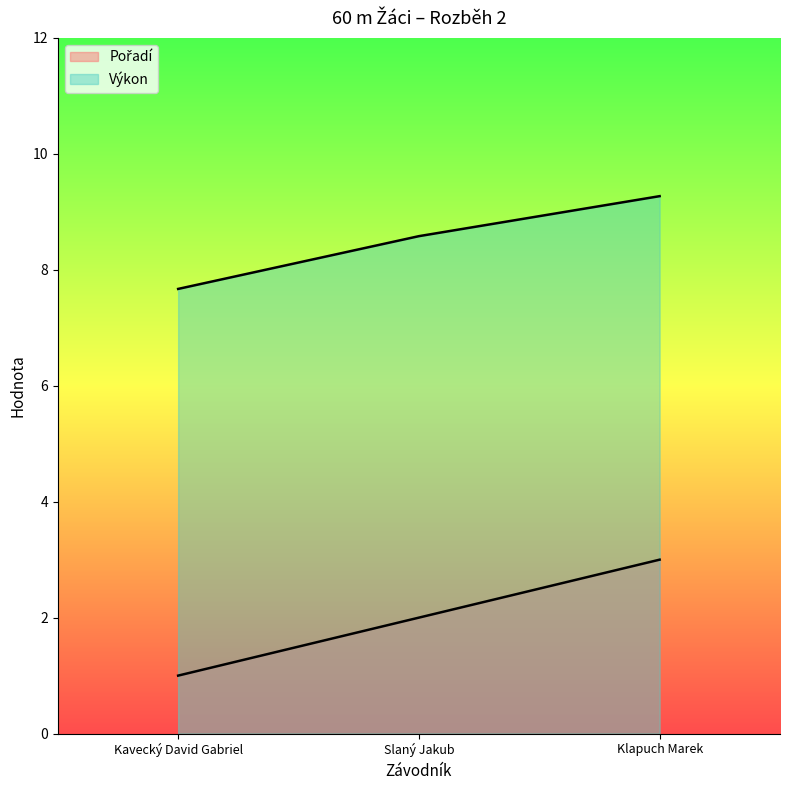

Which series has the largest range (max minus min)?

Pořadí